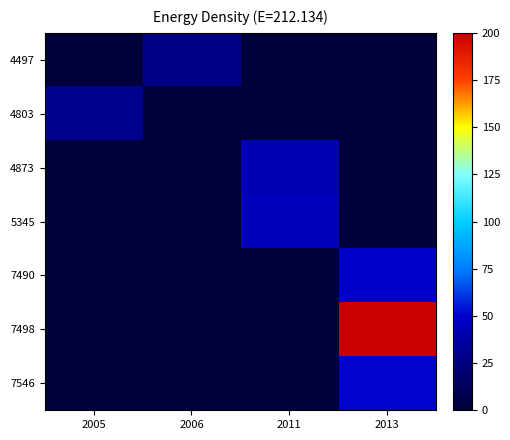

Reading left to right, transcribe all the data shown in this chart.

4497: 2005=0.0	2006=27.7	2011=0.0	2013=0.0
4803: 2005=30.0	2006=0.0	2011=0.0	2013=0.0
4873: 2005=0.0	2006=0.0	2011=42.6	2013=0.0
5345: 2005=0.0	2006=0.0	2011=45.0	2013=0.0
7490: 2005=0.0	2006=0.0	2011=0.0	2013=49.8
7498: 2005=0.0	2006=0.0	2011=0.0	2013=200.0
7546: 2005=0.0	2006=0.0	2011=0.0	2013=51.0